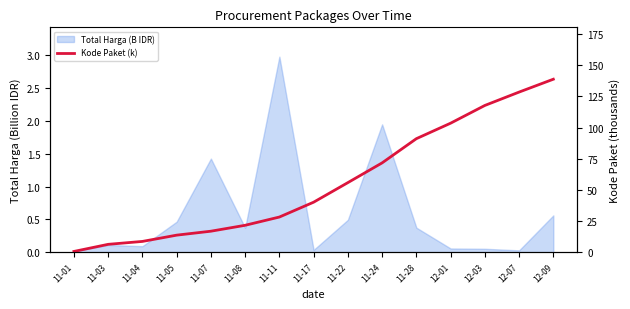

What is the value of the 10th point from the left?

71.7